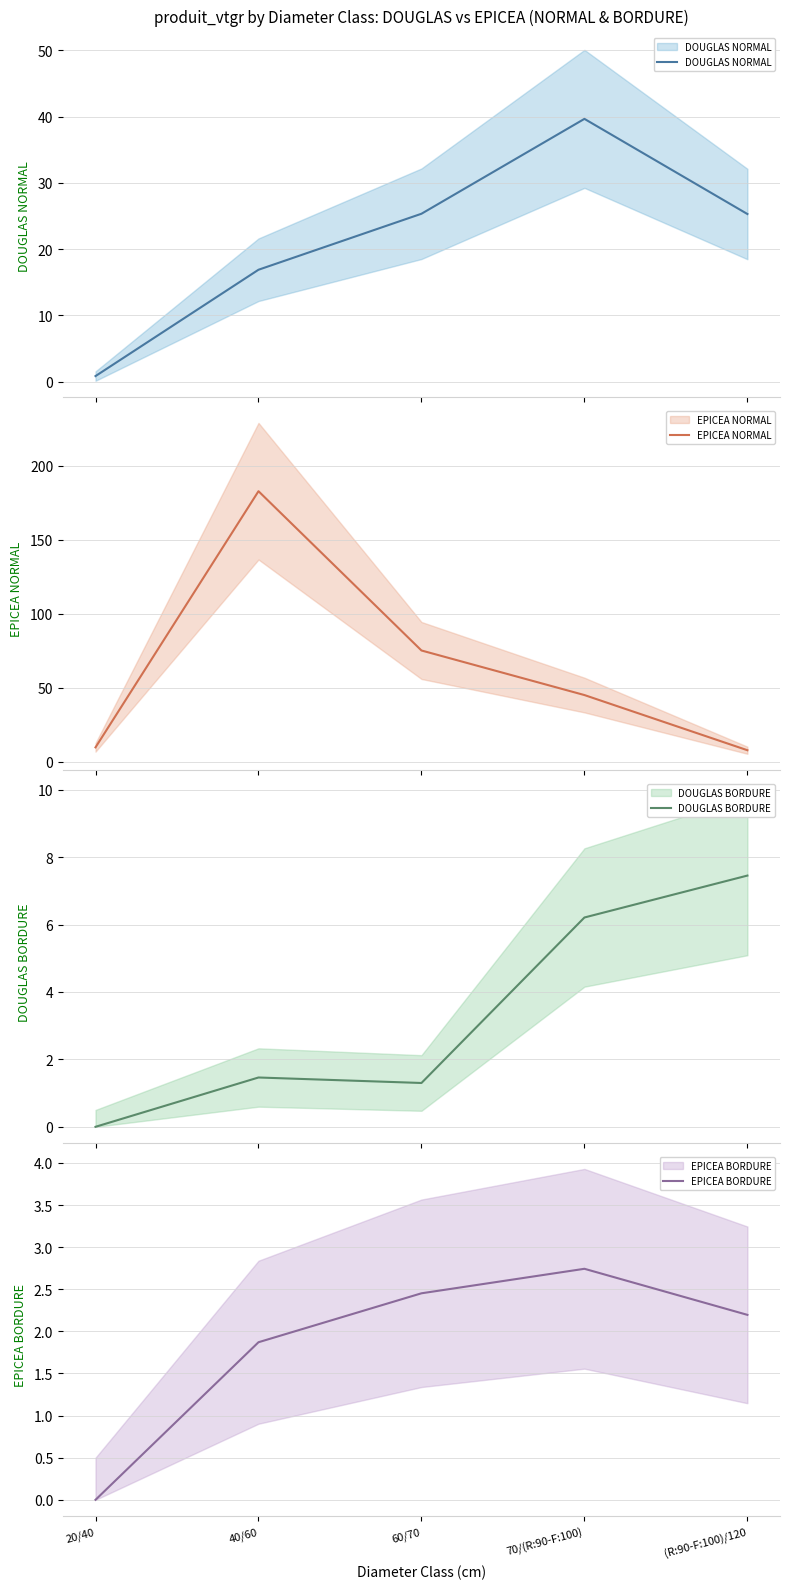

In DOUGLAS NORMAL, how many points are higher than both neighbors (excluding endpoints)?

1